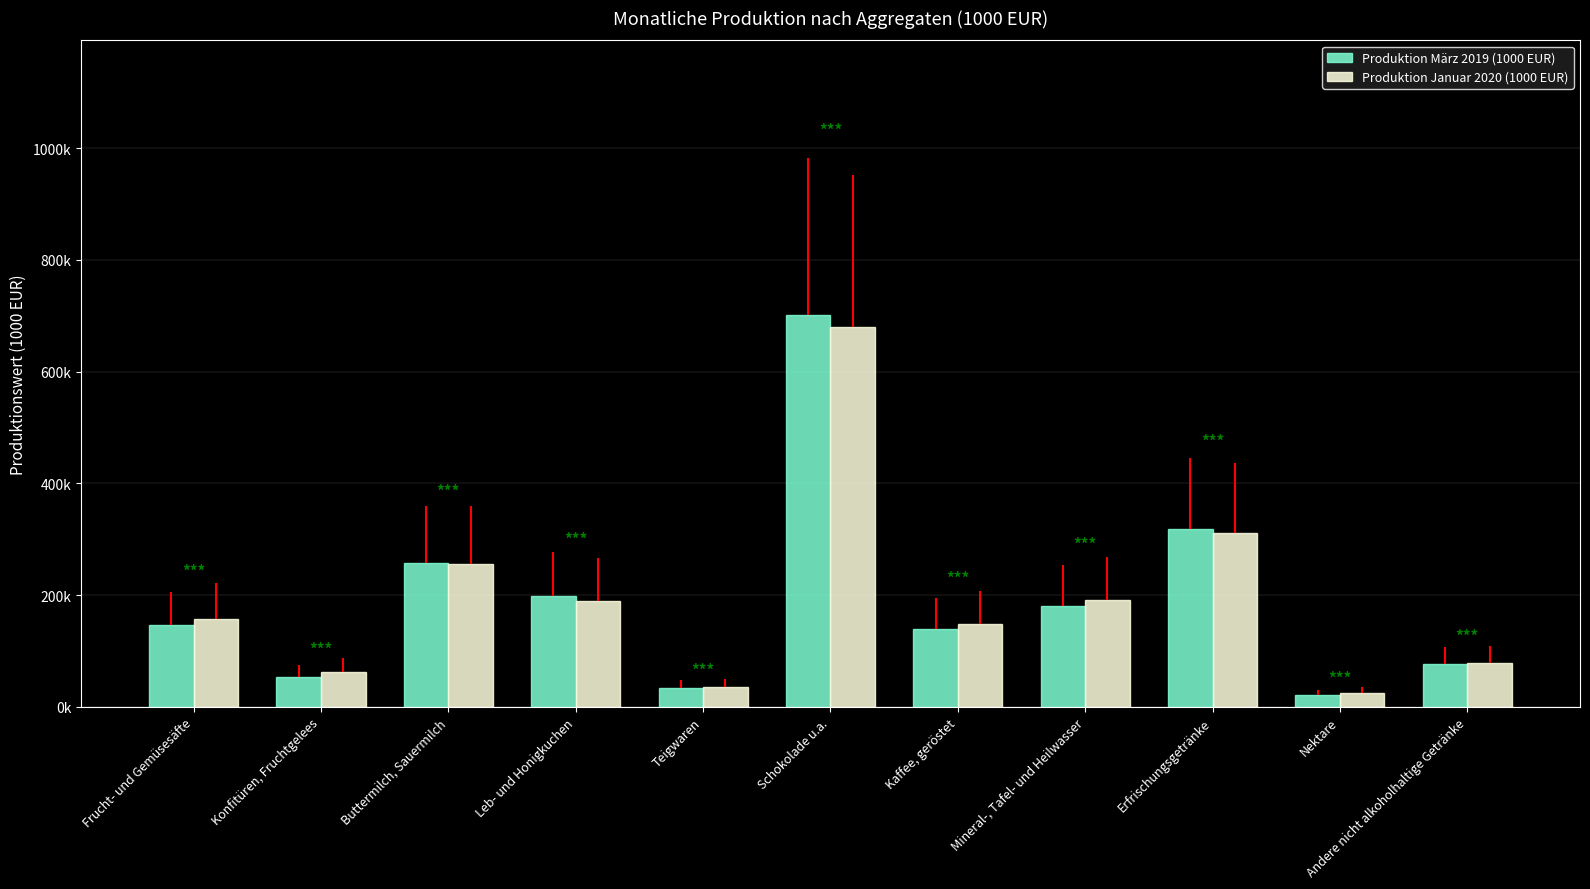

List the labels in order of Produktion März 2019 (1000 EUR) value, smallest first.

Nektare, Teigwaren, Konfitüren, Fruchtgelees, Andere nicht alkoholhaltige Getränke, Kaffee, geröstet, Frucht- und Gemüsesäfte, Mineral-, Tafel- und Heilwasser, Leb- und Honigkuchen, Buttermilch, Sauermilch, Erfrischungsgetränke, Schokolade u.a.